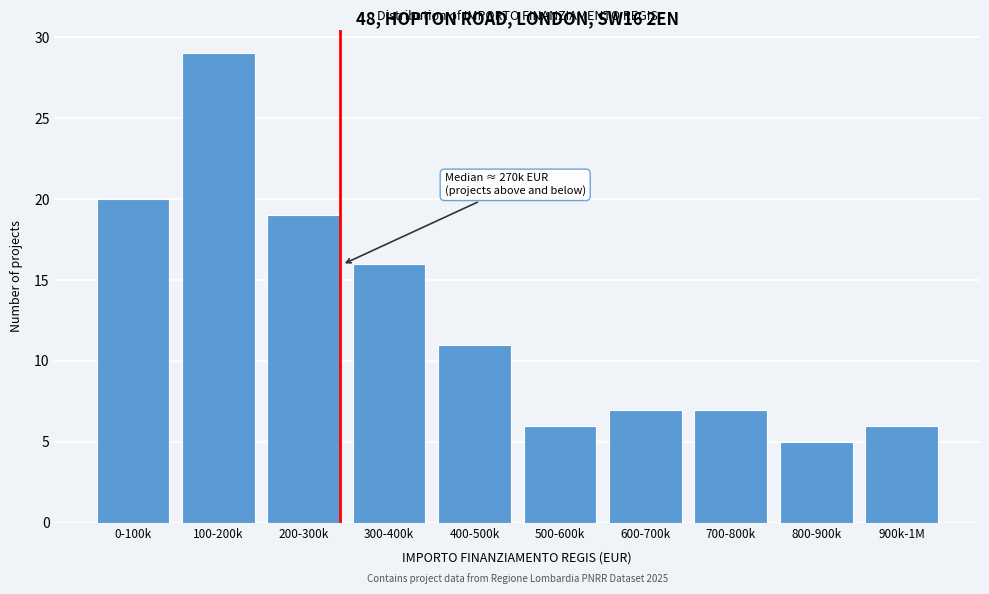

Reading left to right, extract all data points from this chart.

0-100k=20	100-200k=29	200-300k=19	300-400k=16	400-500k=11	500-600k=6	600-700k=7	700-800k=7	800-900k=5	900k-1M=6